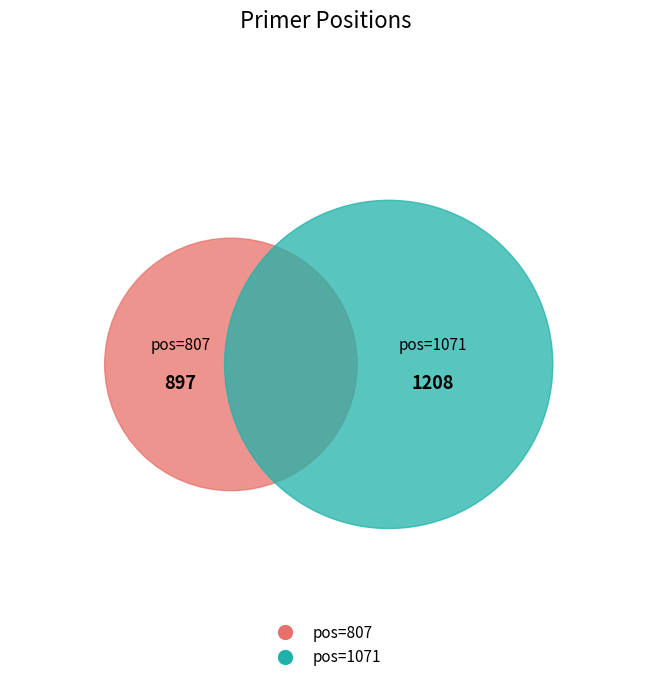

Which category has the smallest portion of the pie?

807